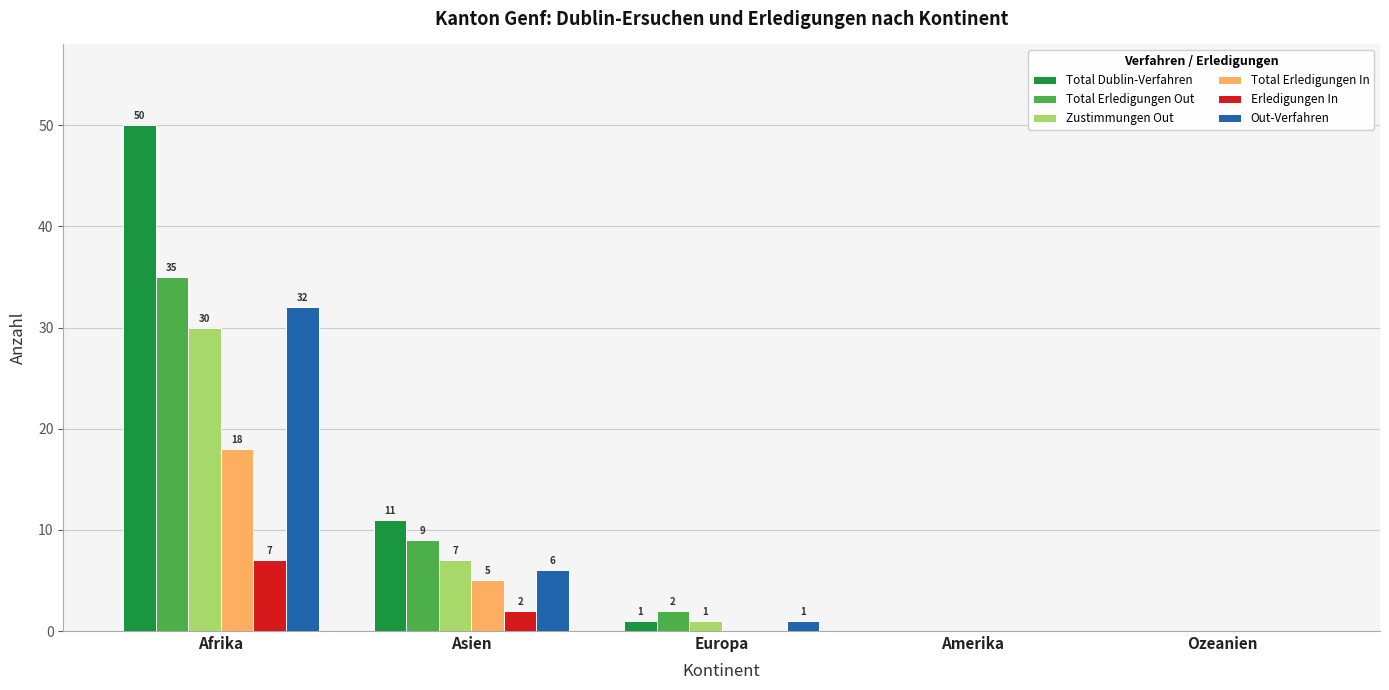

Read the Total Dublin-Verfahren value at Asien, to the nearest 10.

10